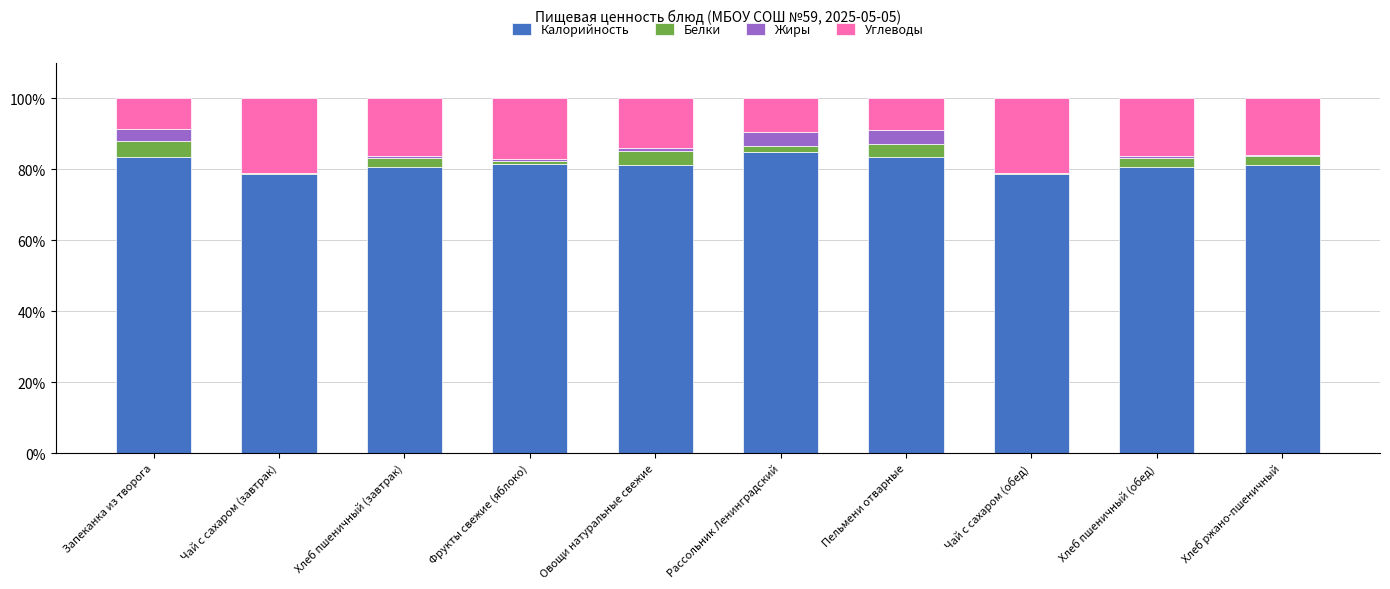

The value of Калорийность at Чай с сахаром (завтрак) is 29.6. True or false?

False